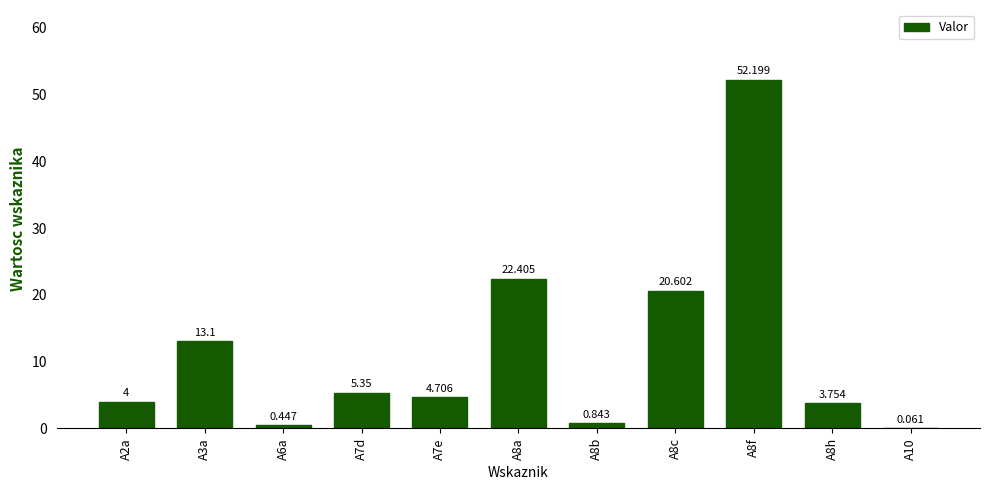

List the labels in order of value, smallest first.

A10, A6a, A8b, A8h, A2a, A7e, A7d, A3a, A8c, A8a, A8f